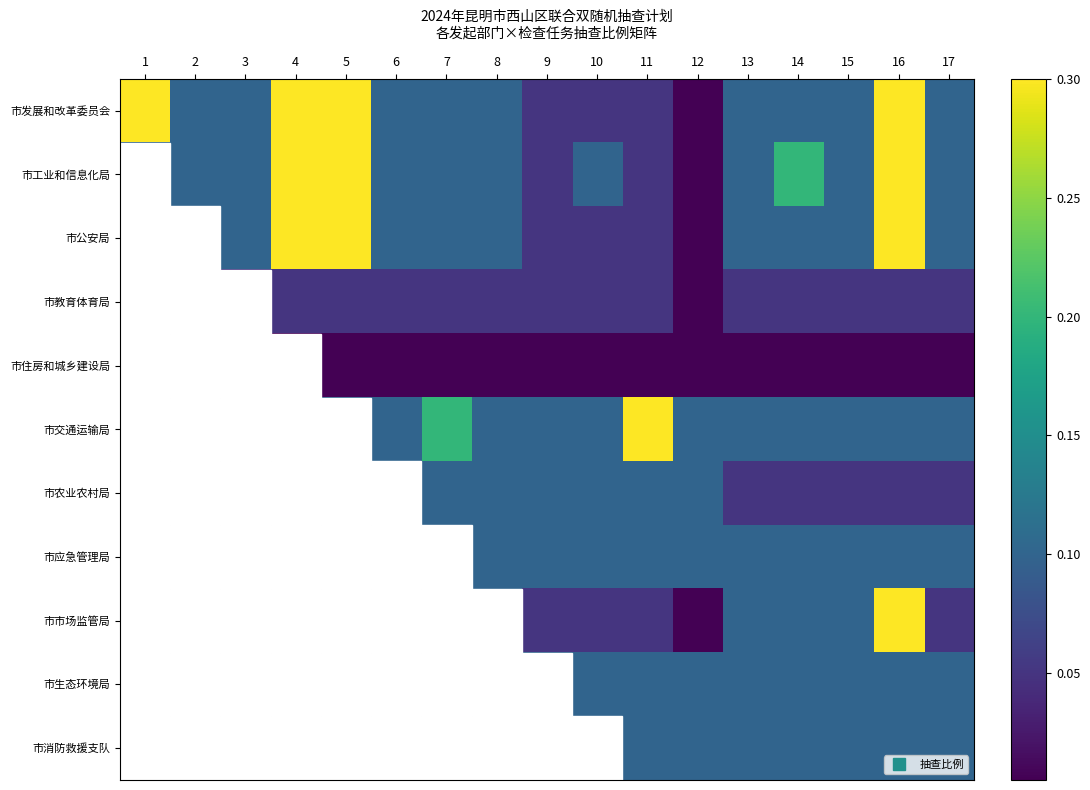

Which label corresponds to the smallest value in the chart?

12